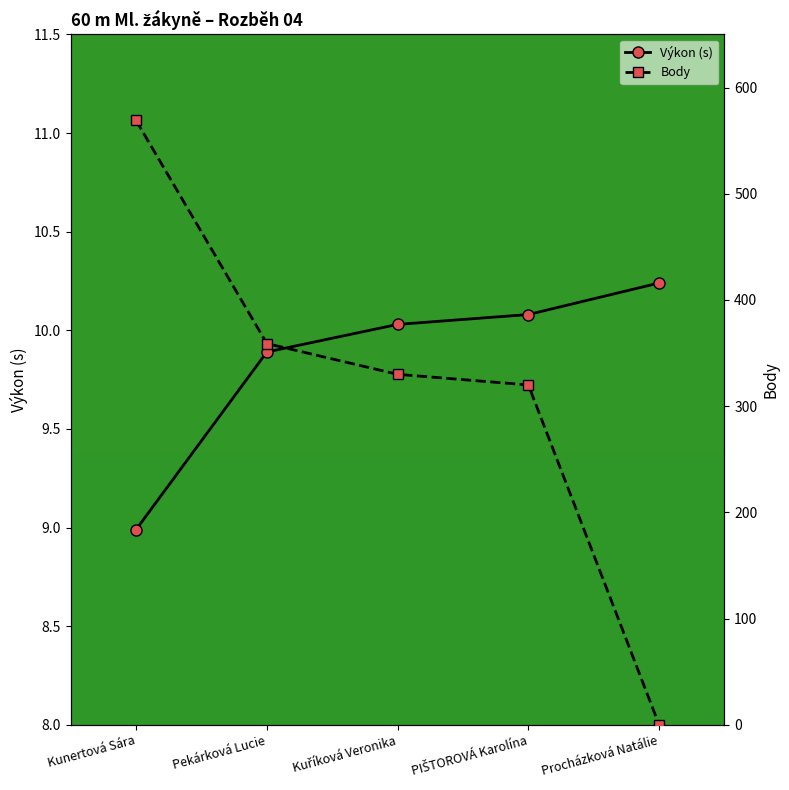

At which label does Body reach its peak?

Kunertová Sára